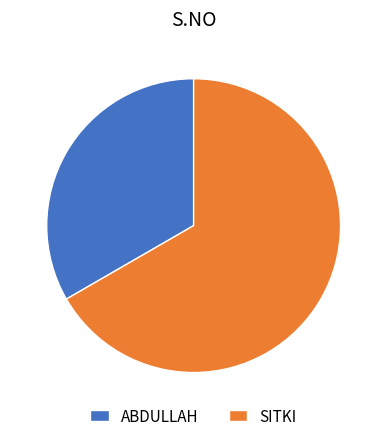

What is the ratio of the value at ABDULLAH to the value at SITKI?

0.5